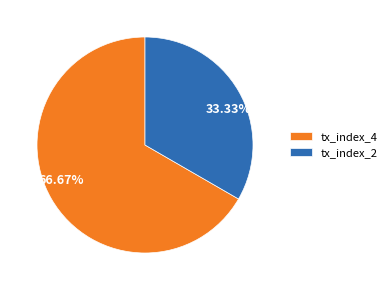

True or false: tx_index_4 accounts for 74% of the total.

False